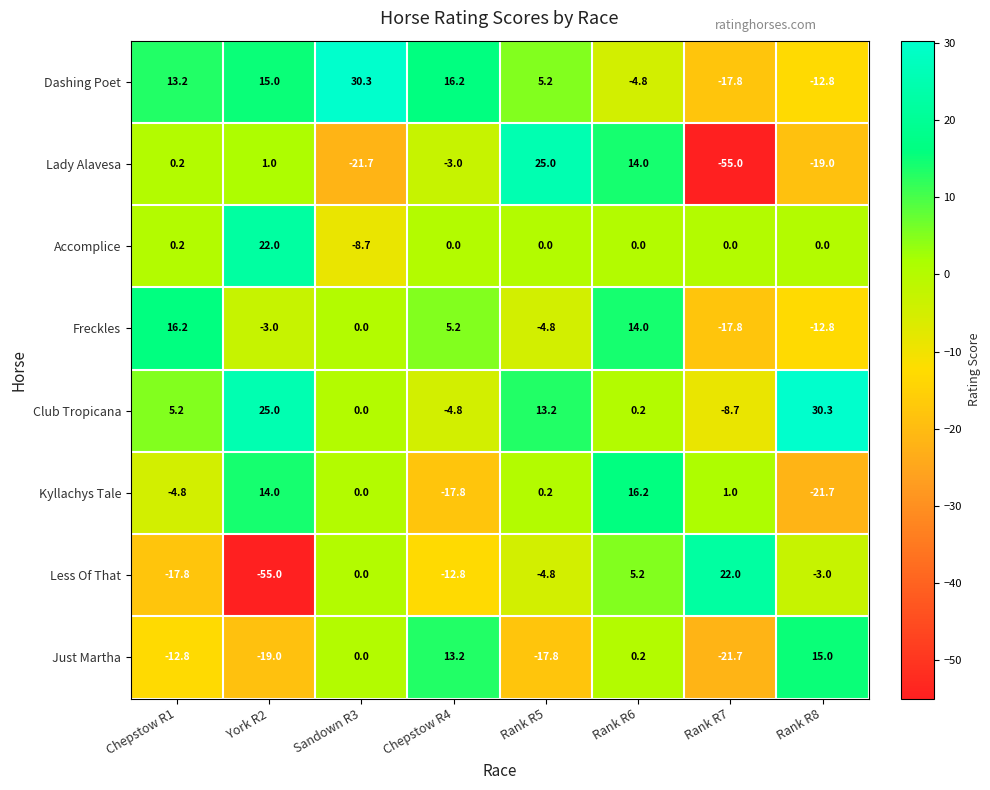

The Less Of That series shows 14.7 at Rank R7. True or false?

False